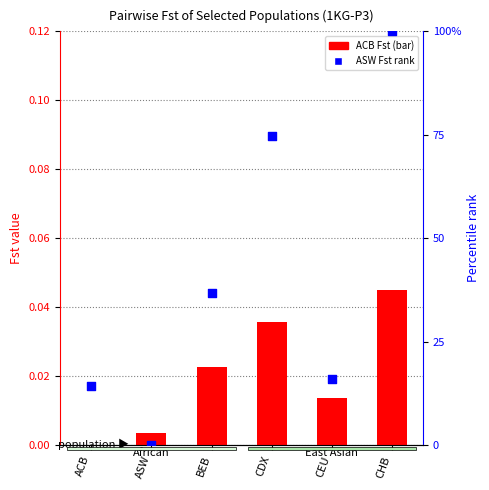

Is the value of ACB at CDX greater than the value of ASW at CHB?

No